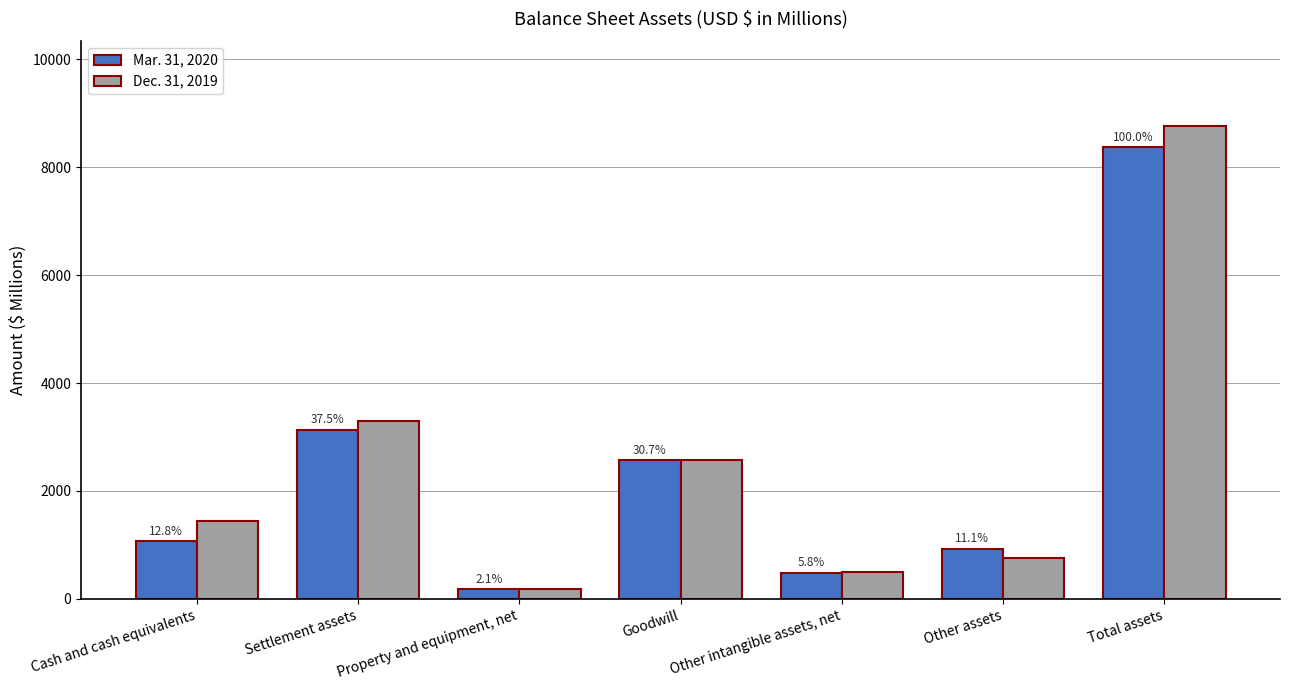

How many groups of bars are there?

7